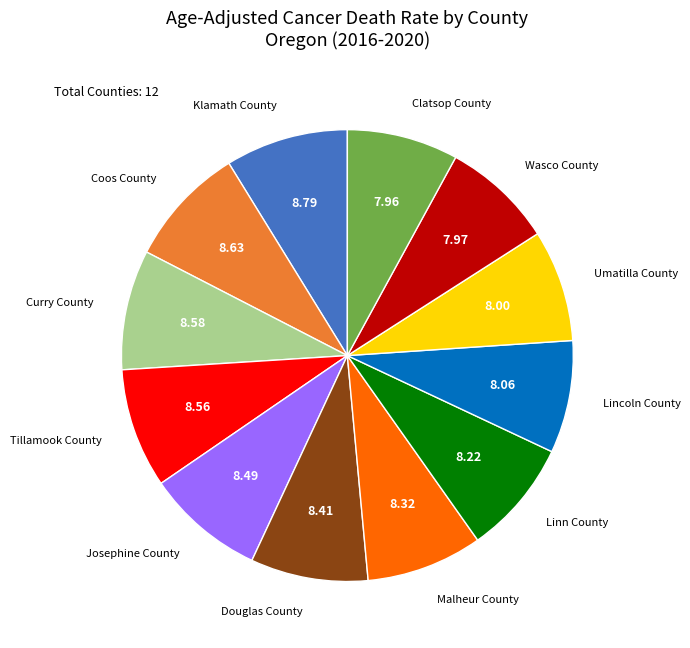

What is the ratio of the value at Lincoln County to the value at Umatilla County?

1.0